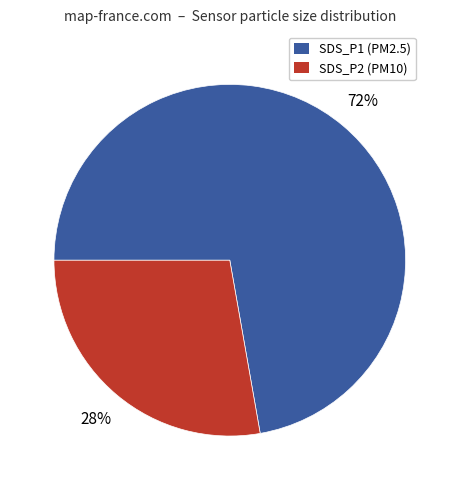

What percentage is the SDS_P1 slice, to the nearest percent?

72%